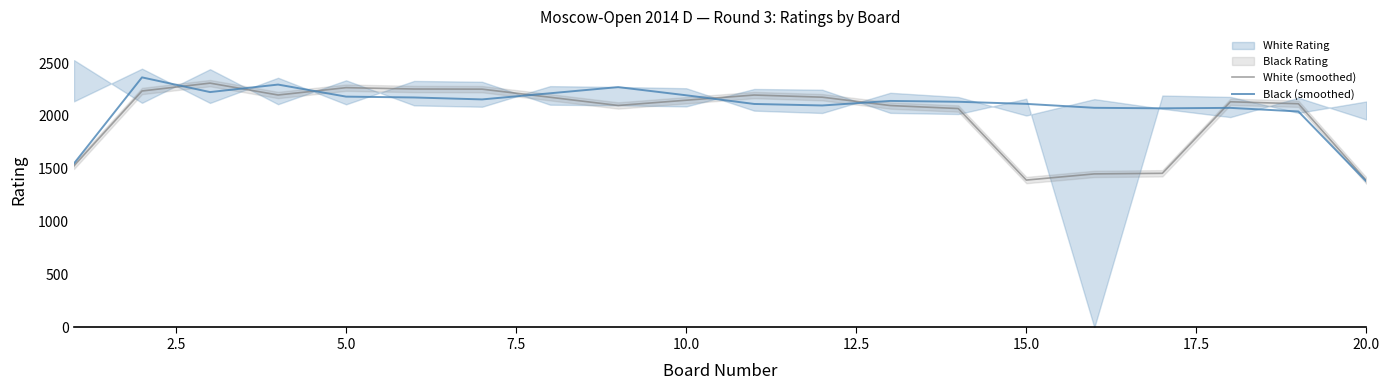

The White (smoothed) series shows 2198.0 at 7.5. True or false?

True